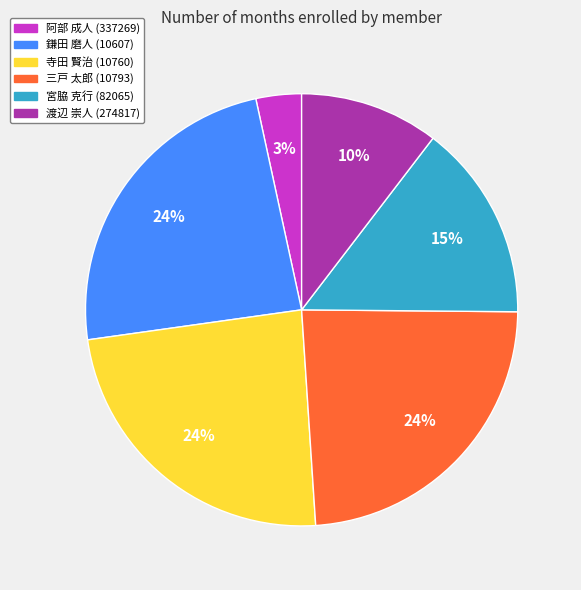

What percentage is the 鎌田 磨人 (10607) slice, to the nearest percent?

24%